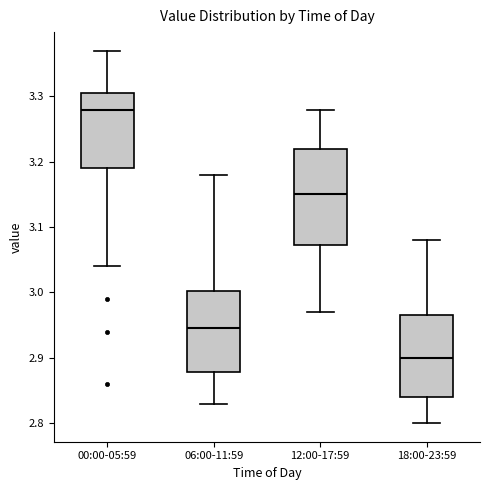

Reading left to right, transcribe this box plot: for each box, give where its median line is, the range the box spans, and where its two whiskers end, as read against the y-axis. The values are not printed on the chart, so give them approximately, as read against the axis.

00:00-05:59: median 3.28, box 3.19 to 3.31, whiskers 3.04 to 3.37
06:00-11:59: median 2.95, box 2.88 to 3.00, whiskers 2.83 to 3.18
12:00-17:59: median 3.15, box 3.07 to 3.22, whiskers 2.97 to 3.28
18:00-23:59: median 2.90, box 2.84 to 2.97, whiskers 2.80 to 3.08